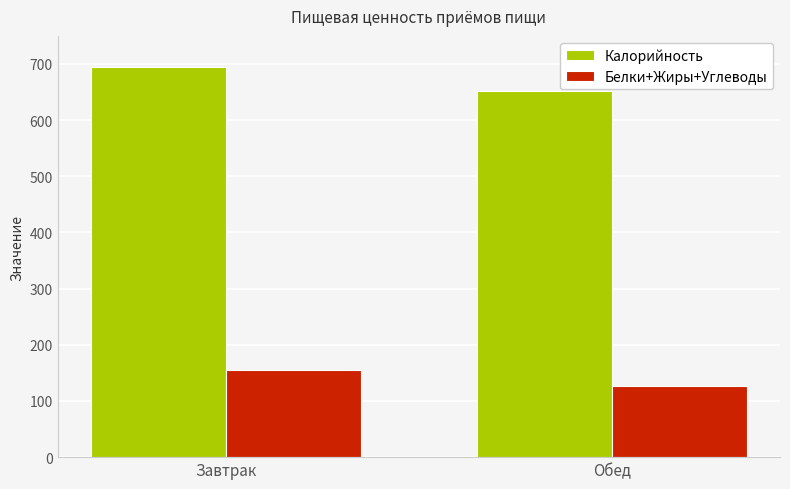

Are the bars horizontal?

No